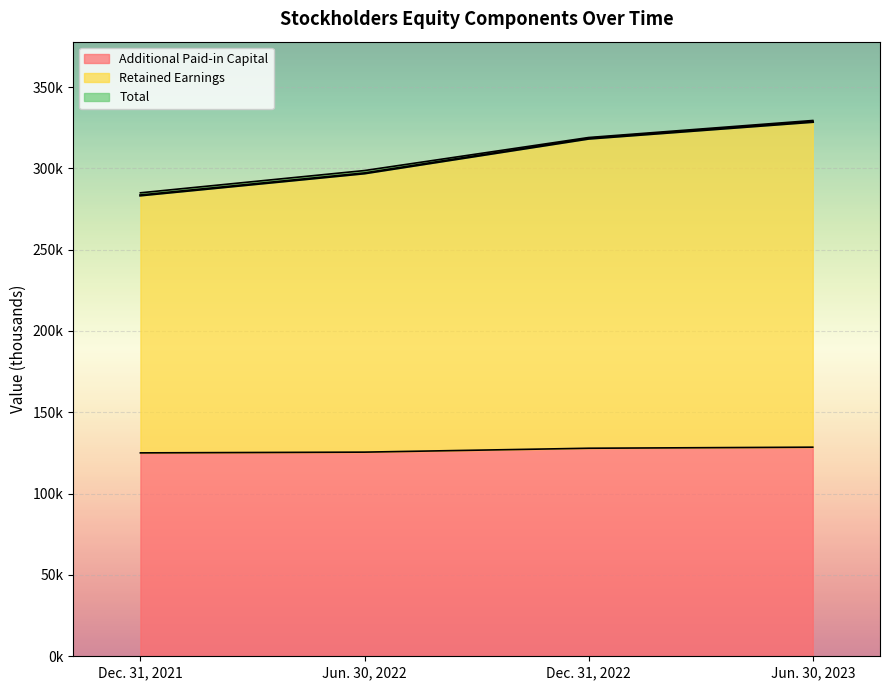

At which label does Retained Earnings first exceed 318964?

Jun. 30, 2023